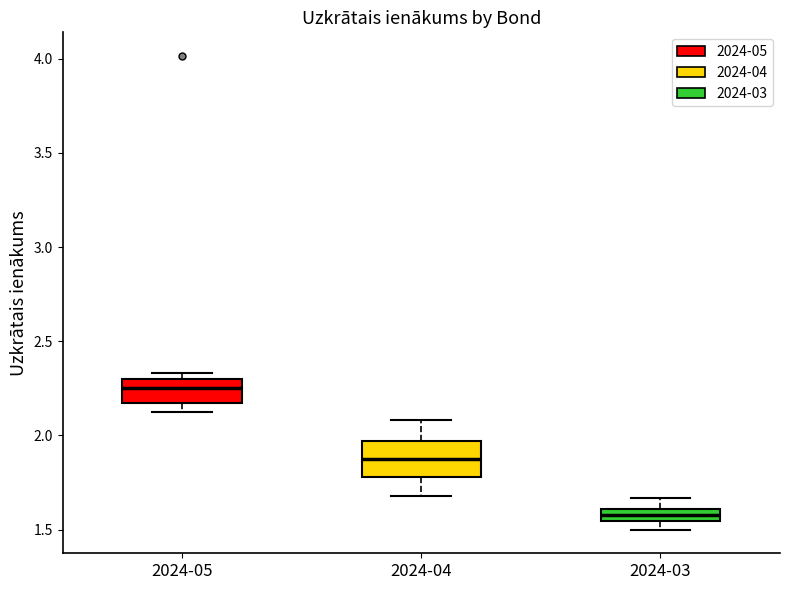

Where does the upper whisker of the box for 2024-04 end on the y-axis? The values are not printed on the chart, so give them approximately, as read against the axis.

2.10